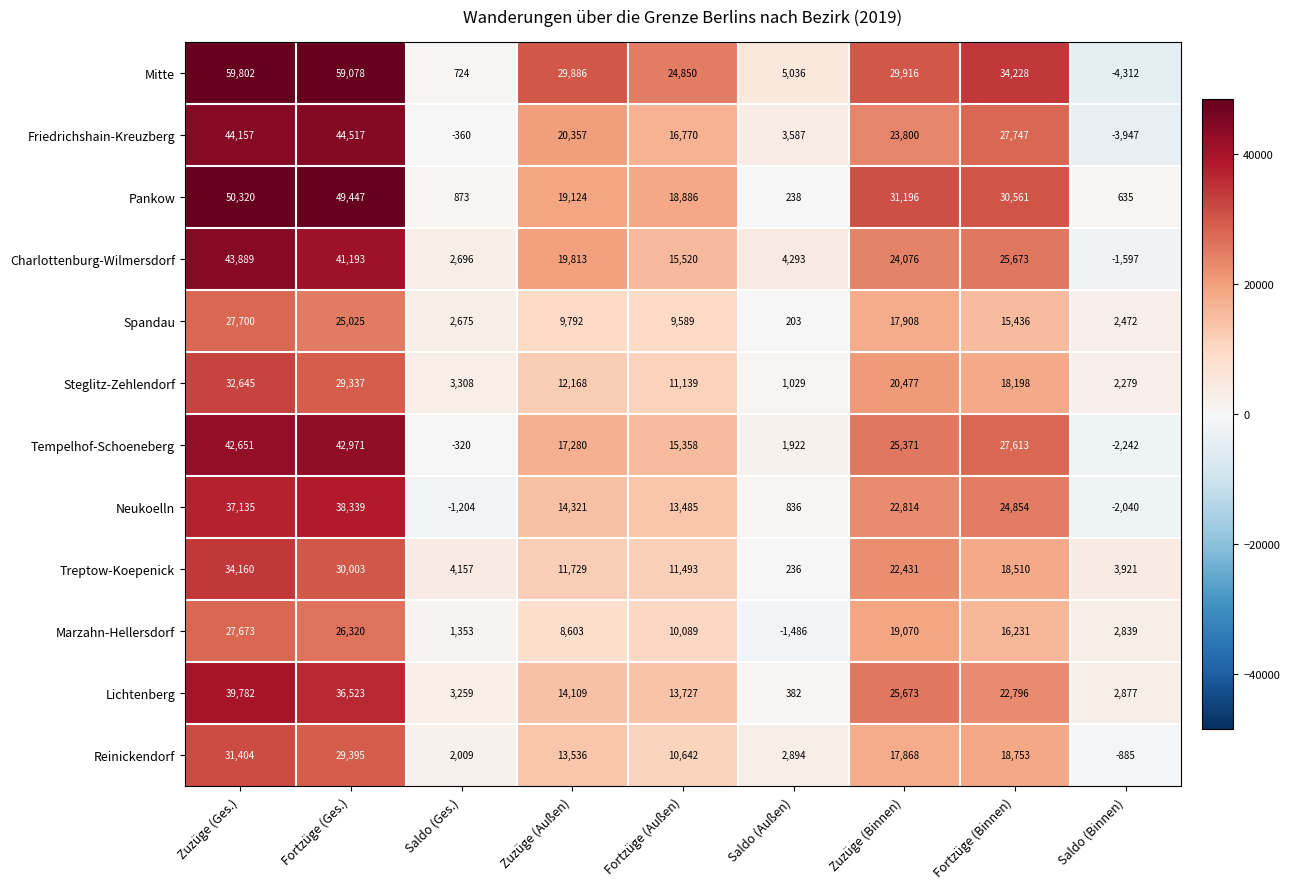

Where does the Marzahn-Hellersdorf series first go above 10089?

Zuzüge (Ges.)